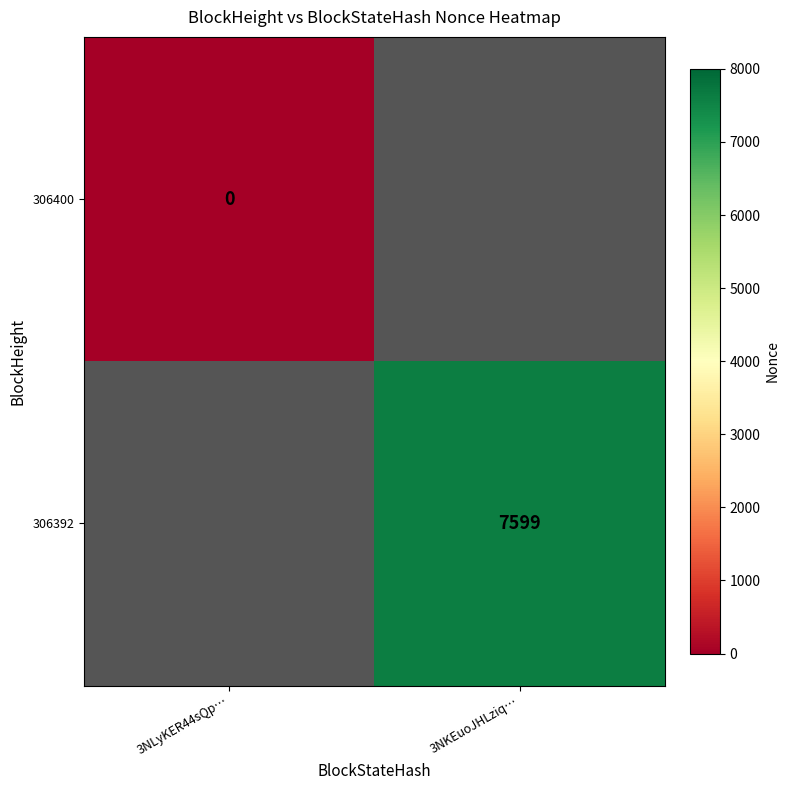

The value of 306392 at 3NKEuoJHLziq… is 11246. True or false?

False